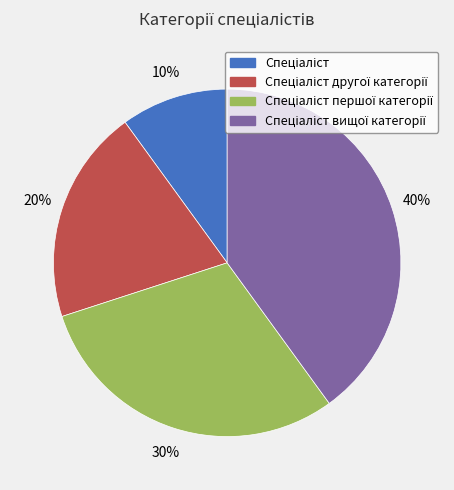

Is there a majority slice in this chart?

No